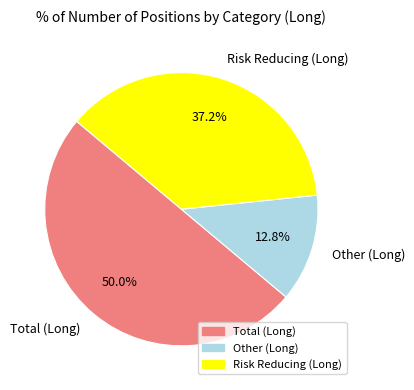

What is the largest slice in the pie chart?

Total (Long)